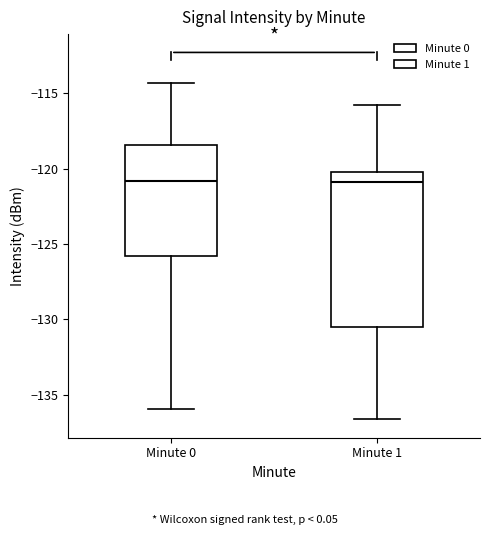

Reading left to right, read every box against the y-axis: the position of its median line, the range the box covers, and the ends of its whiskers. The values are not printed on the chart, so give them approximately, as read against the axis.

Minute 0: median -121.0, box -126.0 to -118.5, whiskers -136.0 to -114.5
Minute 1: median -121.0, box -130.5 to -120.0, whiskers -136.5 to -116.0